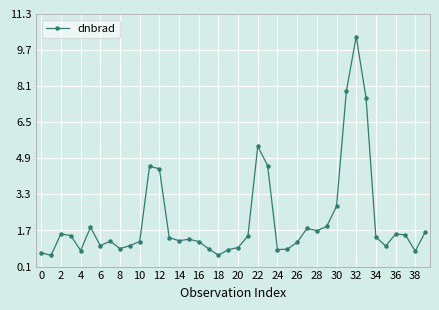

Does the chart have visible grid lines?

Yes